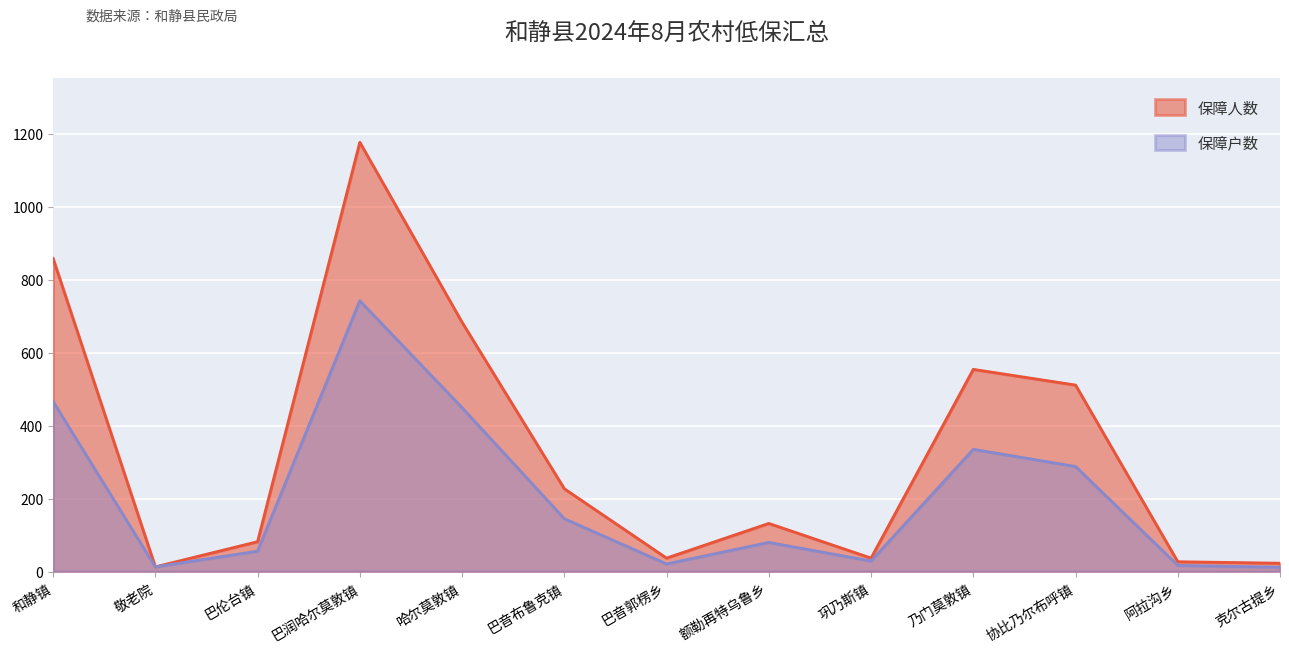

Reading left to right, transcribe all the data shown in this chart.

保障户数: 466	13	56	742	449	145	21	80	29	335	288	17	12
保障人数: 858	13	82	1176	683	227	37	132	37	554	511	27	23